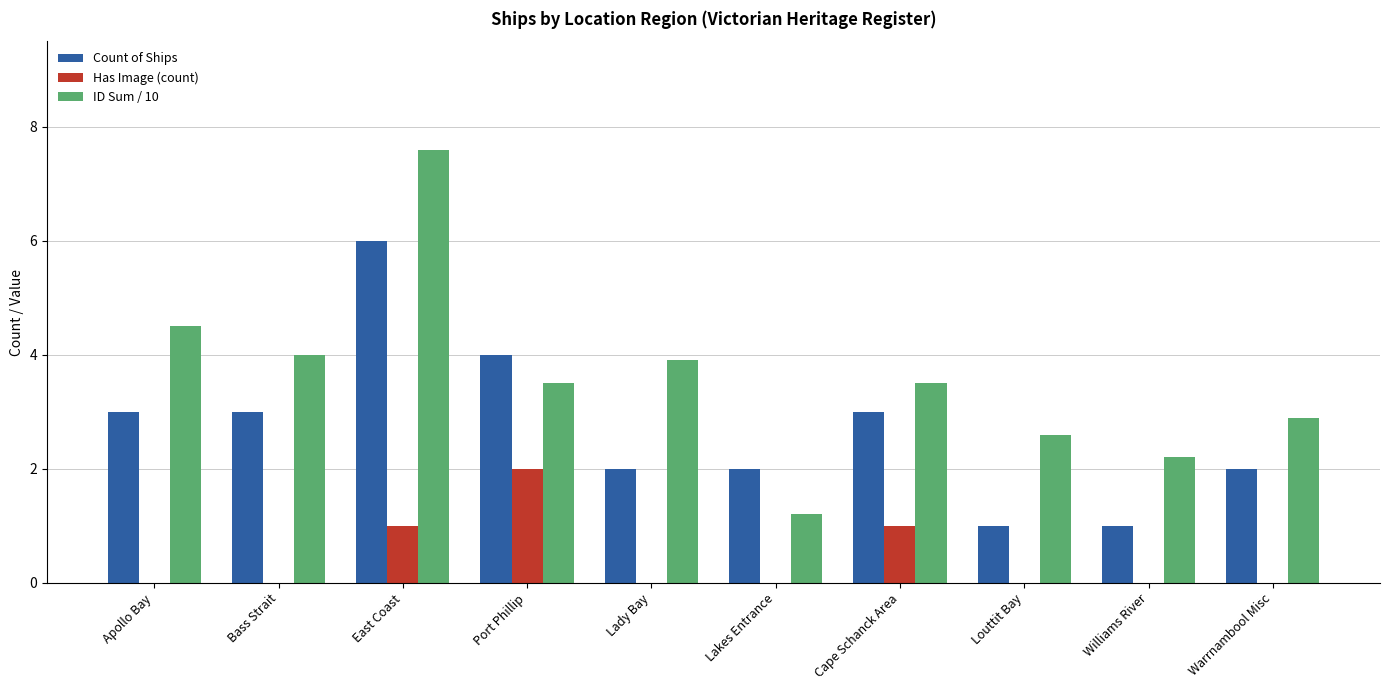

What is the difference between the Has Image (count) values at East Coast and Apollo Bay?

1.0